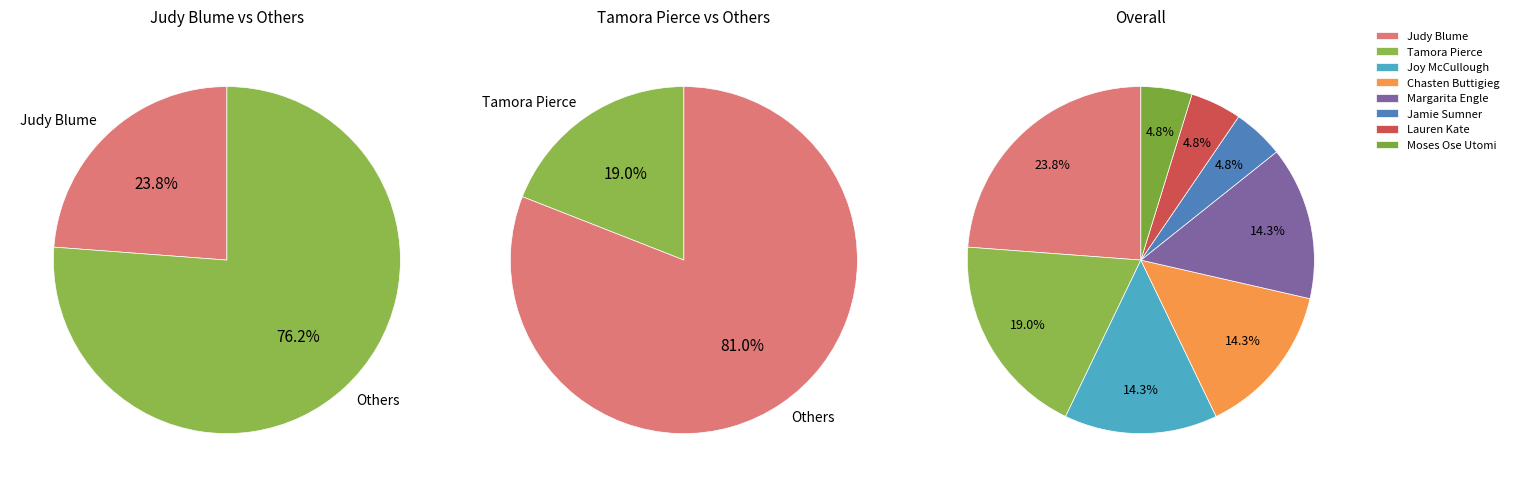

What percentage is the Moses Ose Utomi slice, to the nearest percent?

5%